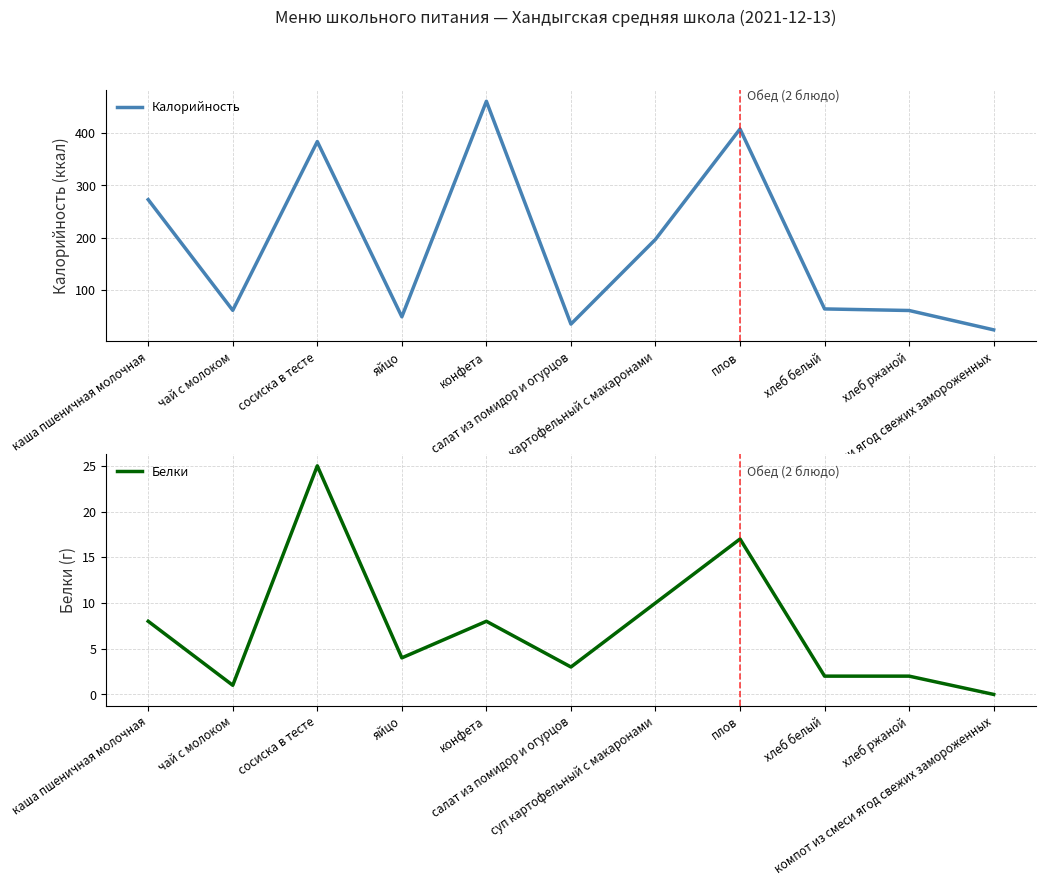

True or false: Калорийность and Белки intersect in this chart.

False